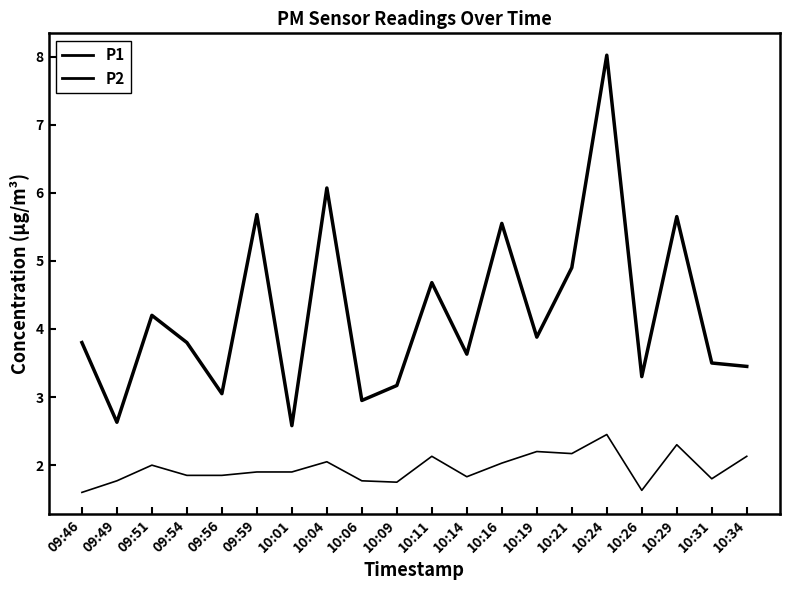

How many lines are shown in the chart?

2